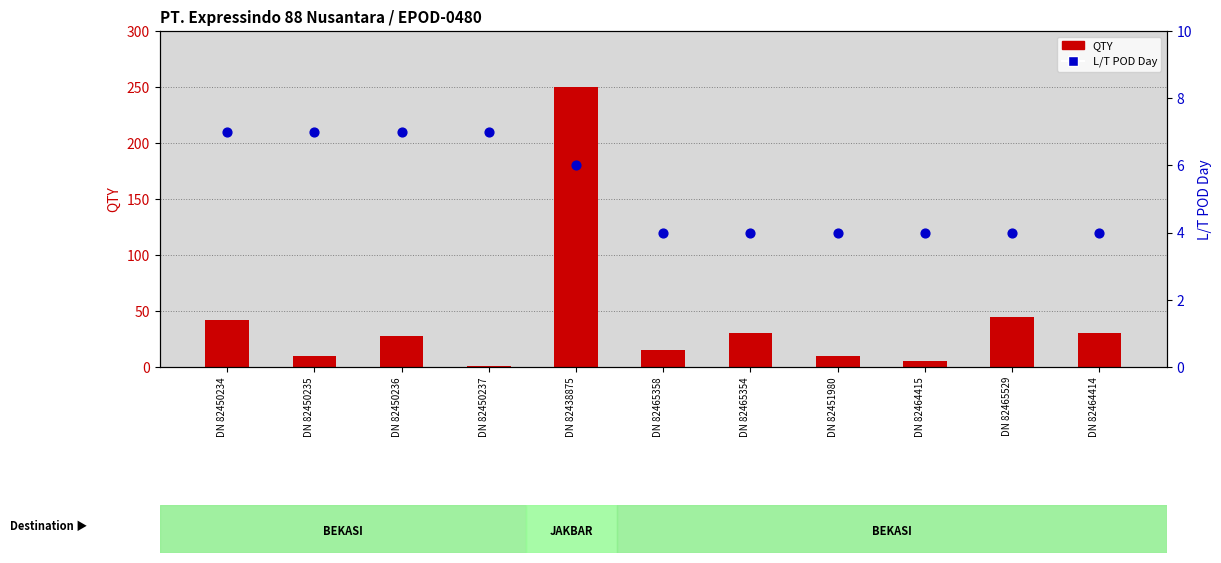

Which series contains the highest Y value?

QTY